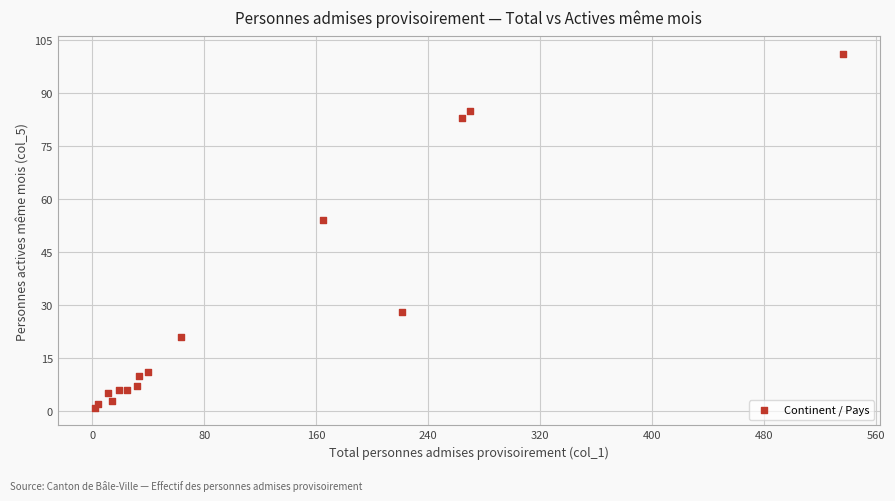

What Y value in the scatter plot is closest to 51?

54